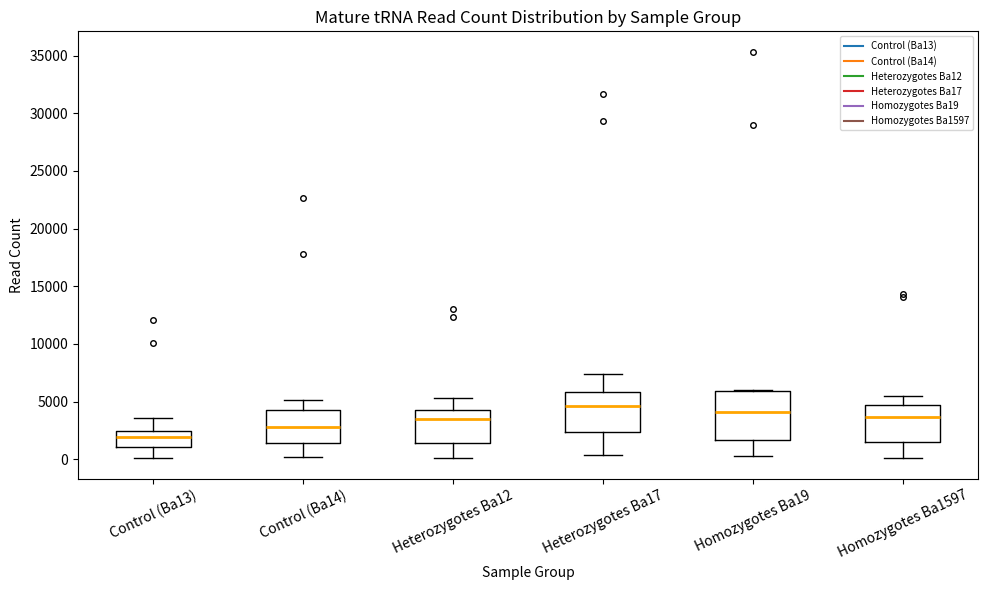

Reading left to right, read every box against the y-axis: the position of its median line, the range the box covers, and the ends of its whiskers. The values are not printed on the chart, so give them approximately, as read against the axis.

Control (Ba13): median 2000, box 1000 to 2500, whiskers 0 to 3500
Control (Ba14): median 3000, box 1500 to 4500, whiskers 0 to 5000
Heterozygotes Ba12: median 3500, box 1500 to 4500, whiskers 0 to 5500
Heterozygotes Ba17: median 4500, box 2500 to 6000, whiskers 500 to 7500
Homozygotes Ba19: median 4000, box 1500 to 6000, whiskers 500 to 6000
Homozygotes Ba1597: median 3500, box 1500 to 4500, whiskers 0 to 5500